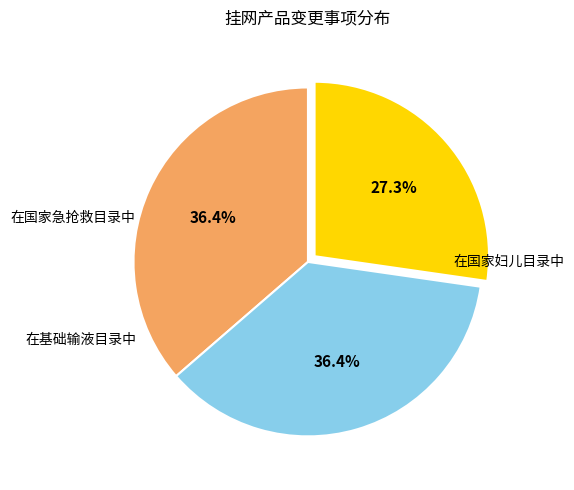

Between 在国家急抢救目录中 and 在国家妇儿目录中, which is larger?

在国家急抢救目录中